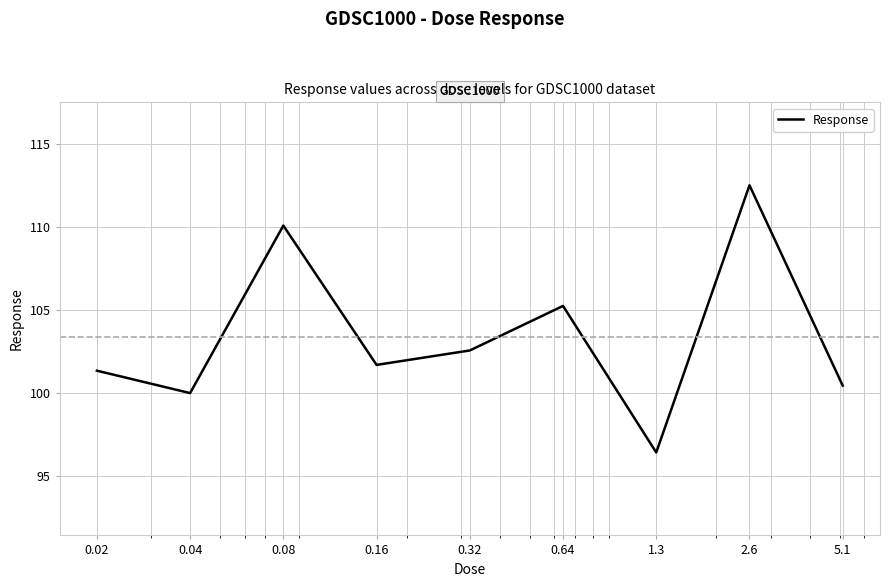

What is the minimum value shown in the chart?

96.4